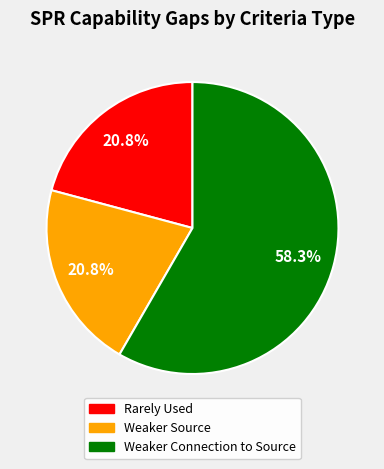

What is the total percentage of Weaker Source and Weaker Connection to Source?

79.2%